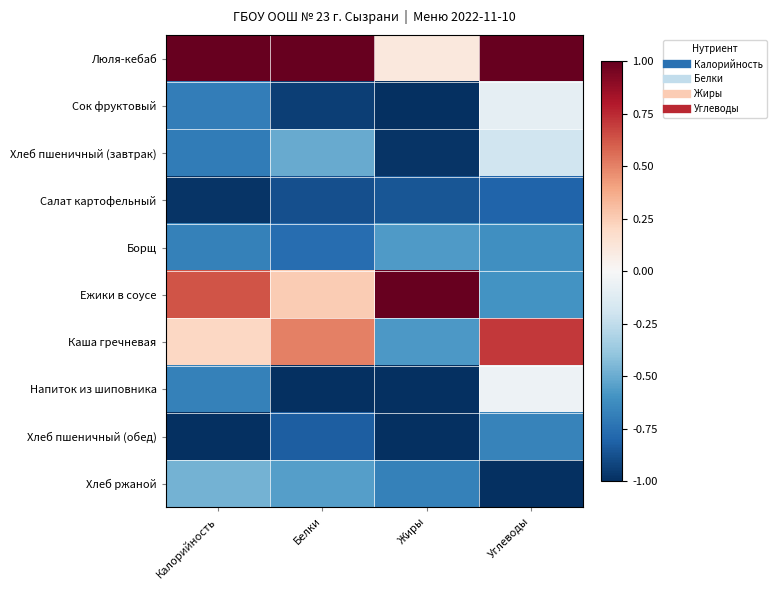

How many series are shown in this chart?

10